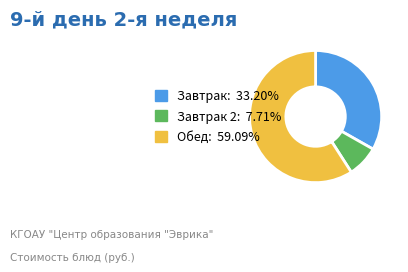

Is there any slice that represents more than half of the pie?

Yes